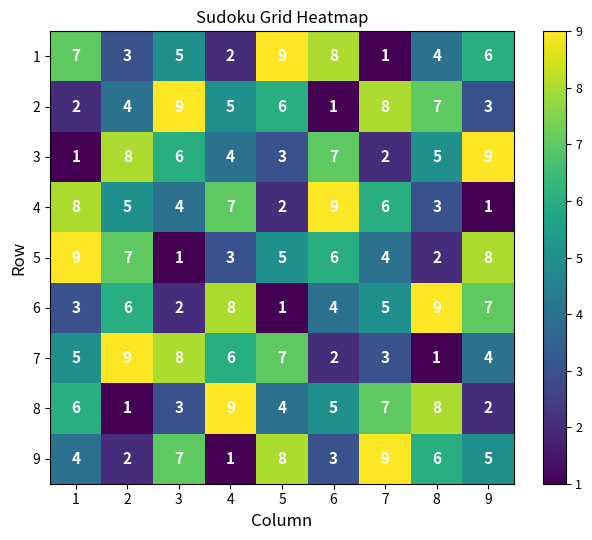

At how many categories does at least one series exceed 6?

9